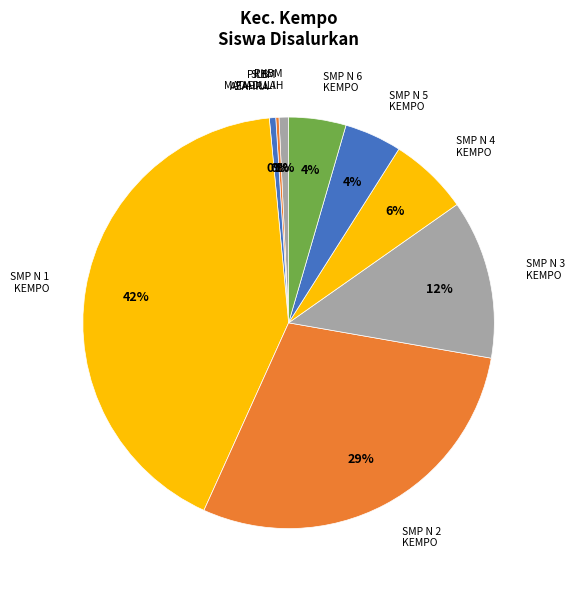

Is the sum of SMP N 1 KEMPO and SMP N 2 KEMPO greater than half?

Yes